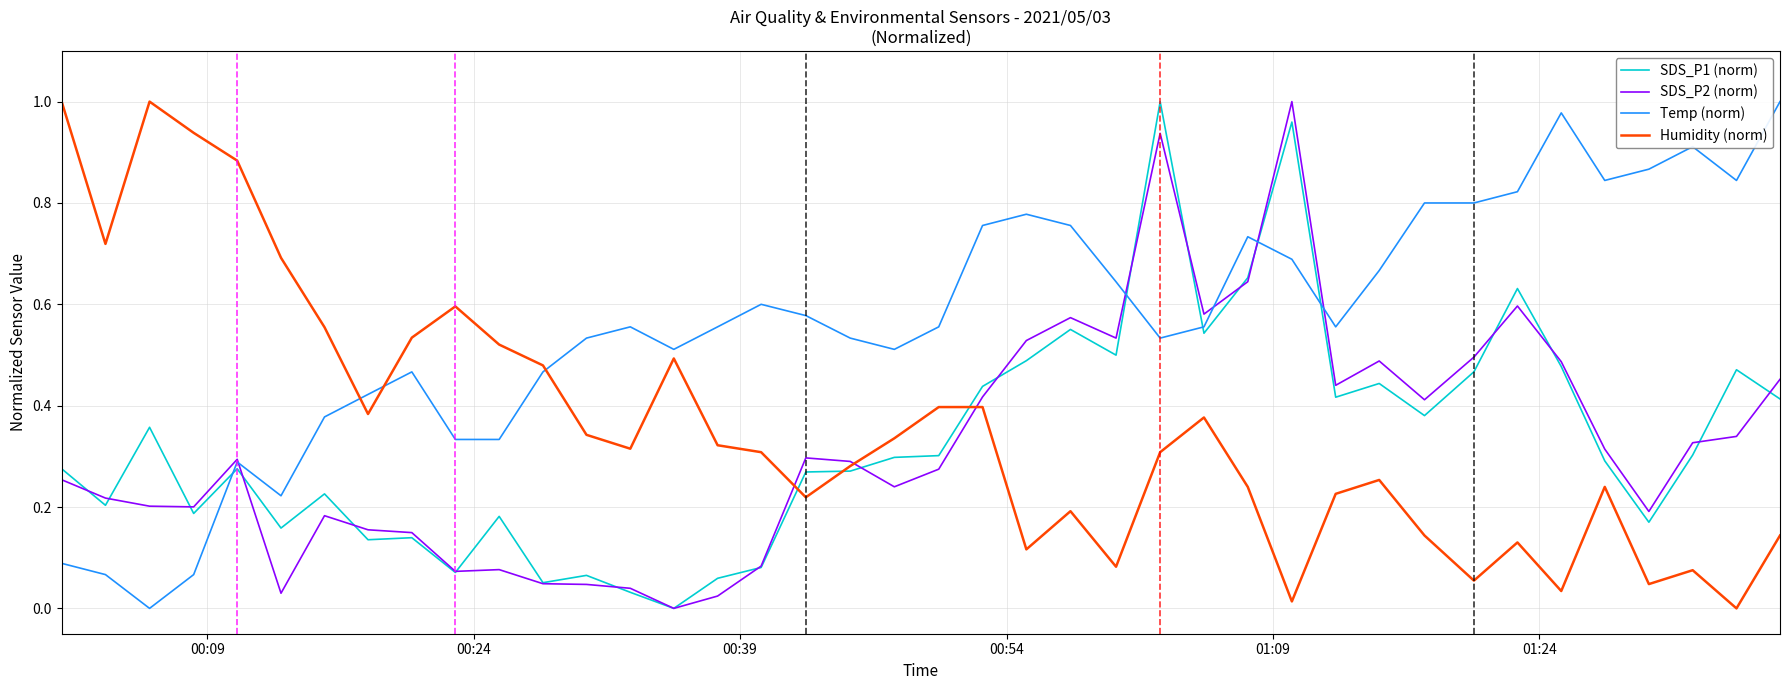

Which series has the largest total across all categories?

Temp (norm)